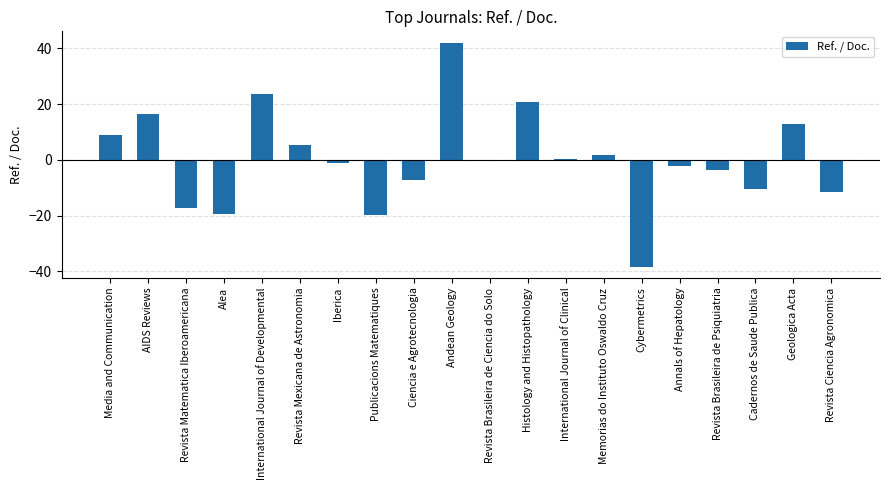

Approximately how many times larger is the value at International Journal of Developmental compared to Geologica Acta?

1.8